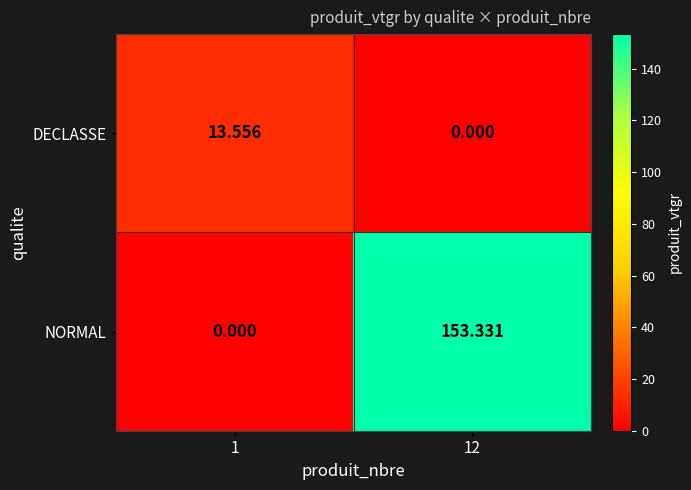

At 12, list the series in order from smallest to largest.

DECLASSE, NORMAL